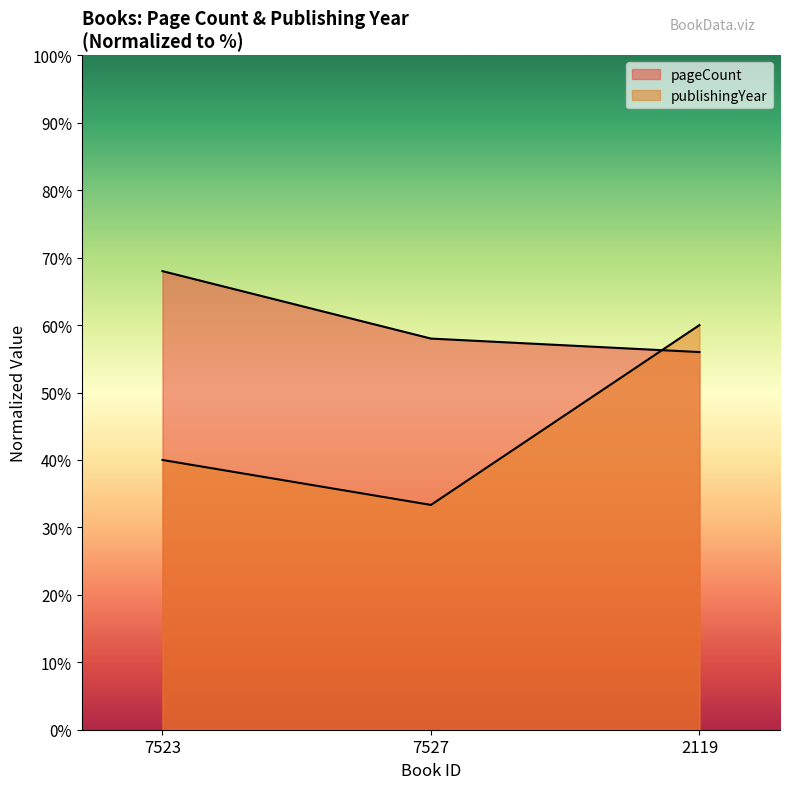

Does the chart display data point markers on the line(s)?

No